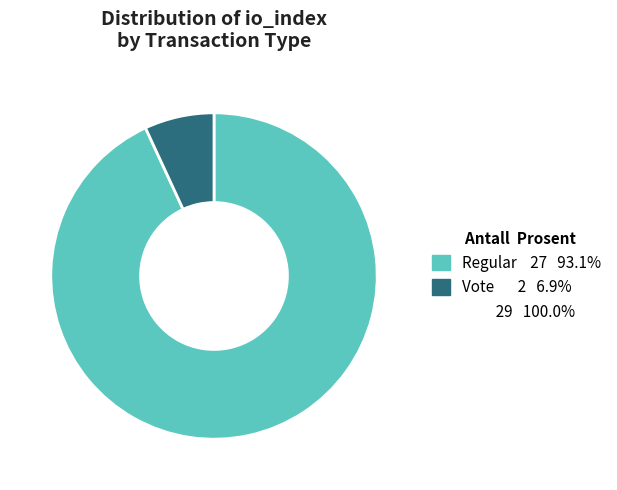

Is there any slice that represents more than half of the pie?

Yes